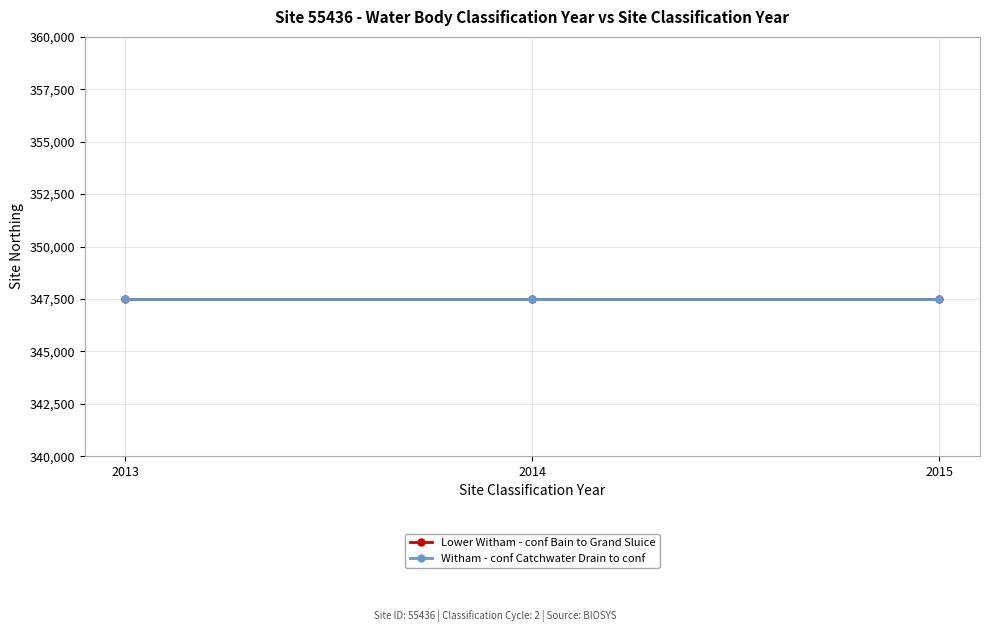

At 0, list the series in order from smallest to largest.

Lower Witham - conf Bain to Grand Sluice, Witham - conf Catchwater Drain to conf